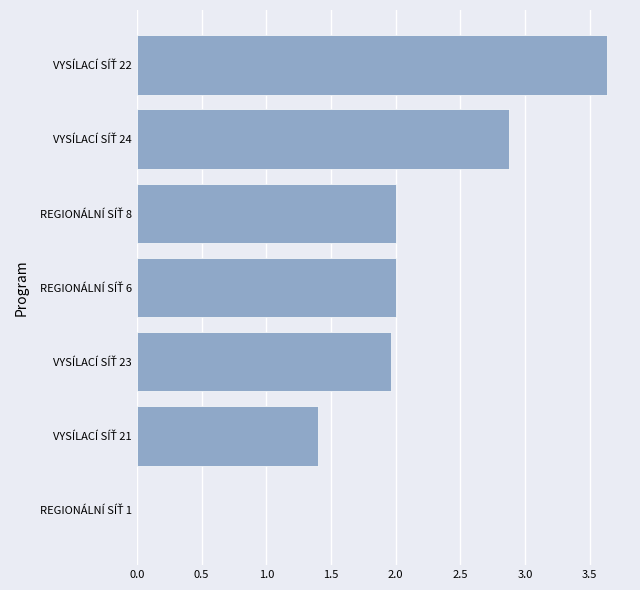

What is the sum of all values?

13.9